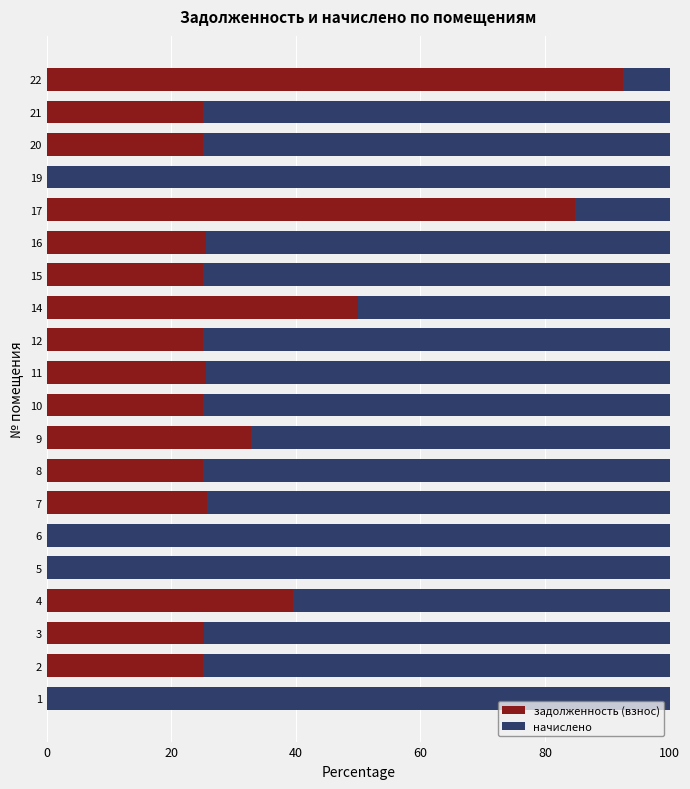

Where is задолженность (взнос) nearest to the value 46?

14